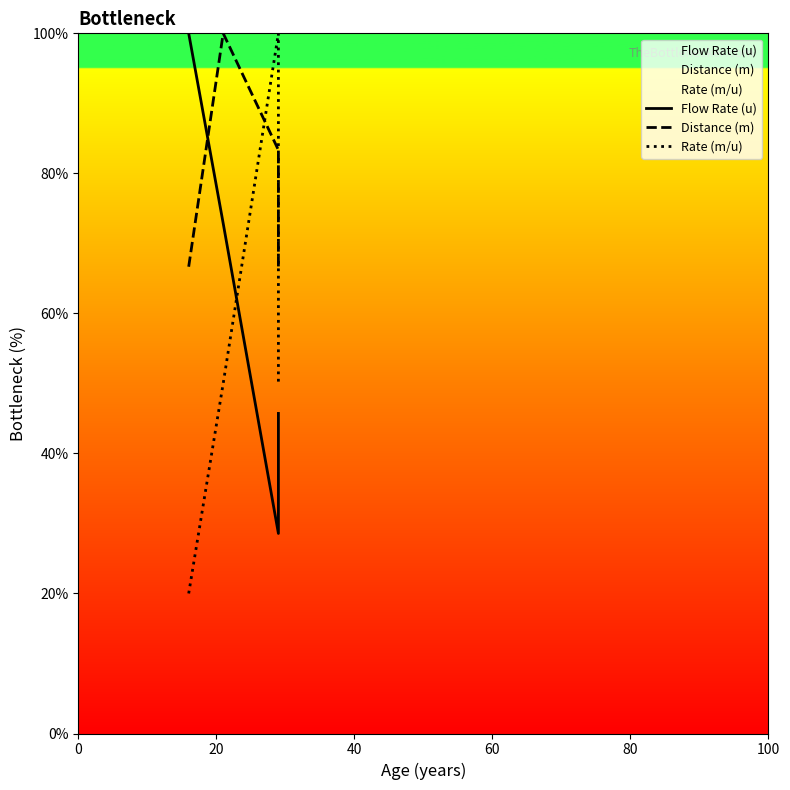

Between 0 and 60, which series saw the biggest shift?

Flow Rate (u)